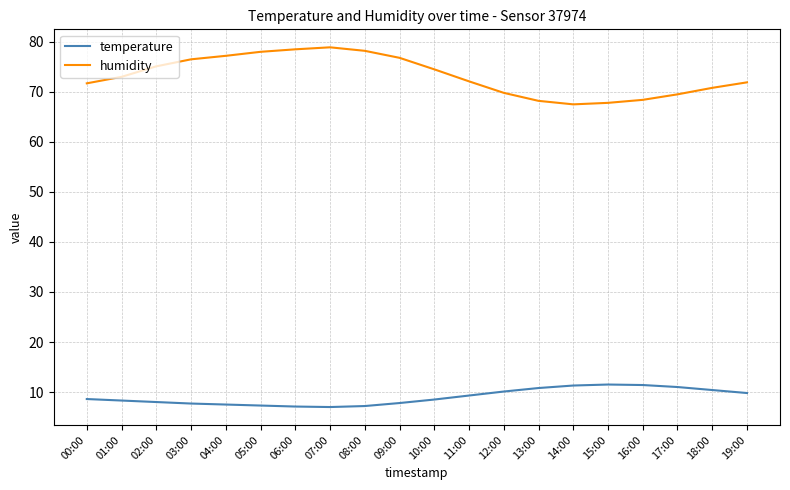

What is the sum of all humidity values?

1464.4